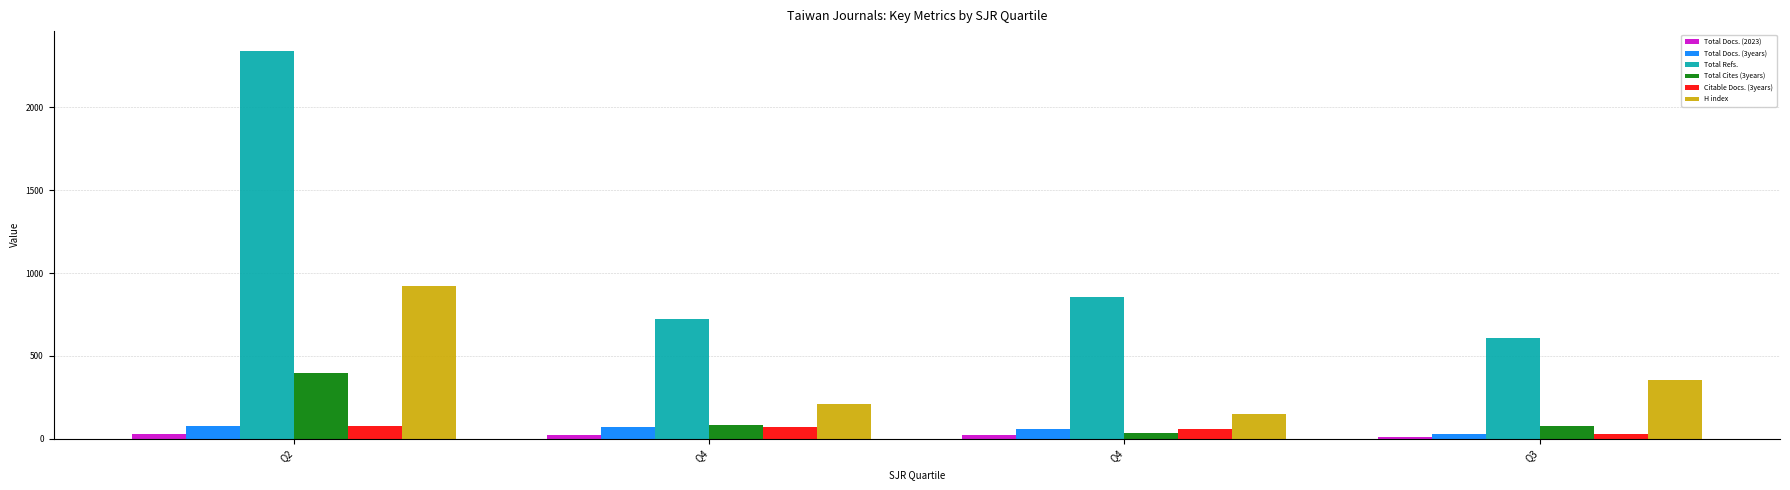

What is the sum of all H index values?

1633